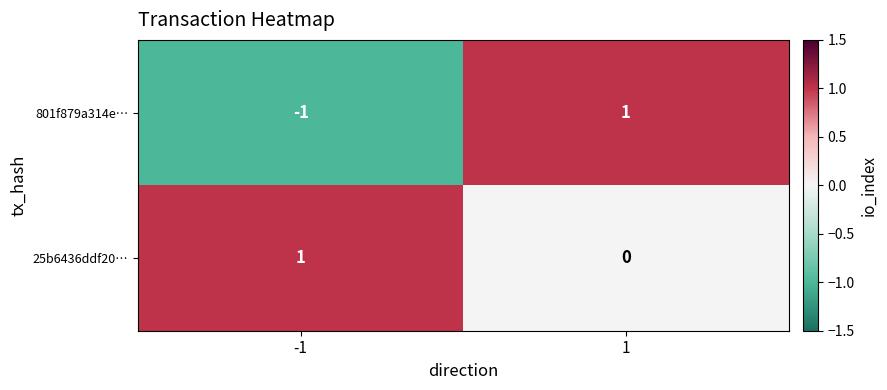

Reading right to left, extract all data points from this chart.

801f879a314e…: 1	-1
25b6436ddf20…: 0	1